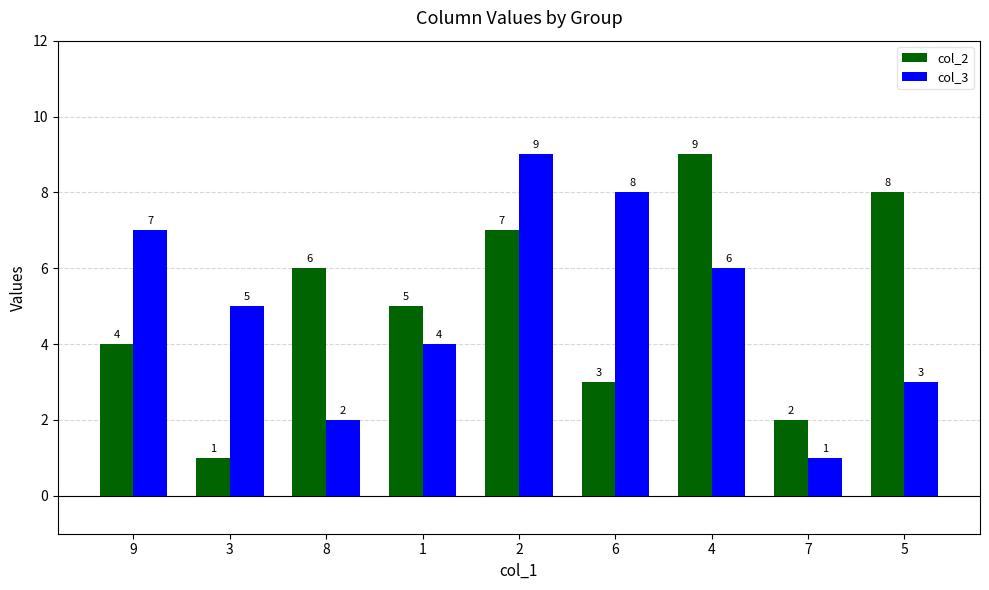

The value of col_2 at 1 is 5. True or false?

True